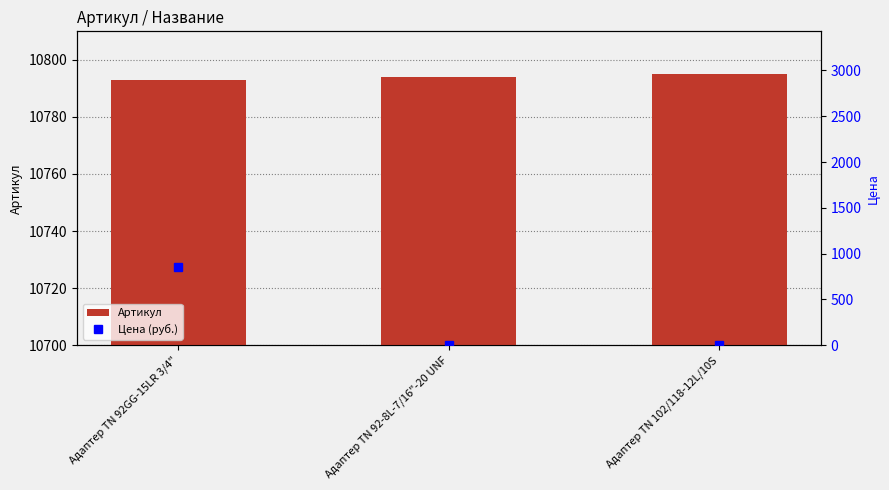

True or false: Цена (руб.) has a value of 1479.7 at Адаптер TN 92GG-15LR 3/4".

False